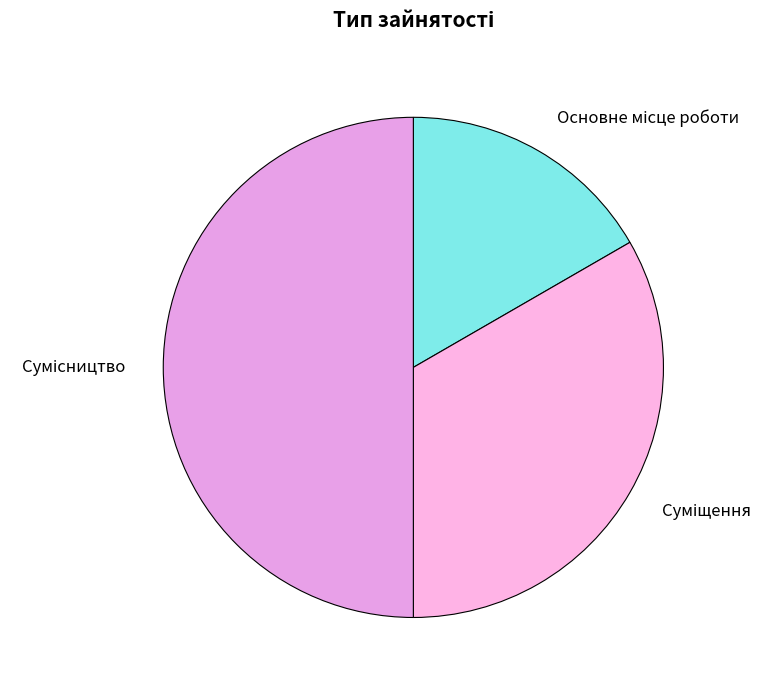

Is there a majority slice in this chart?

No